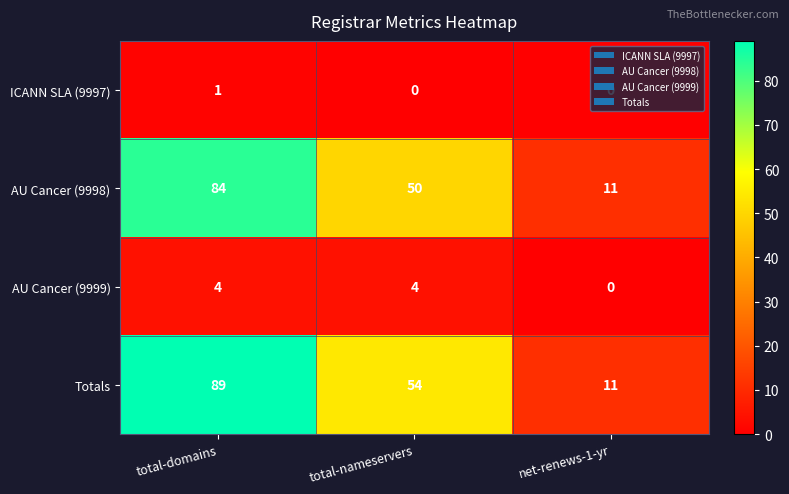

How many data points does each series have?

3